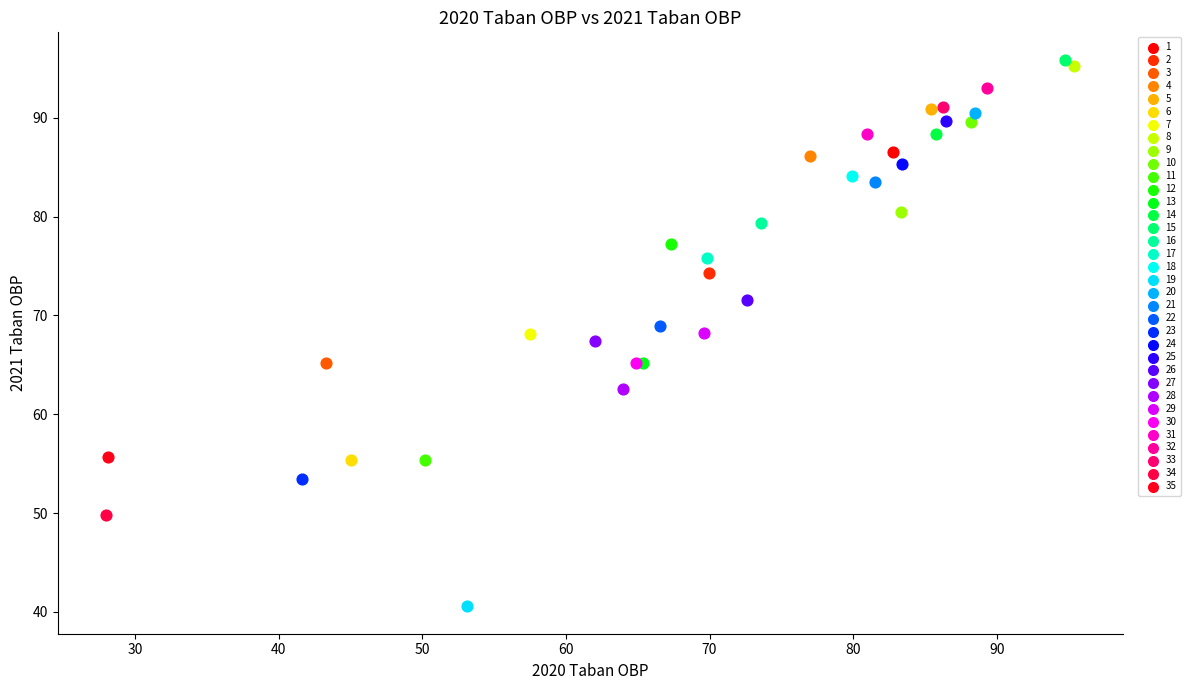

Which series reaches the maximum Y coordinate?

15